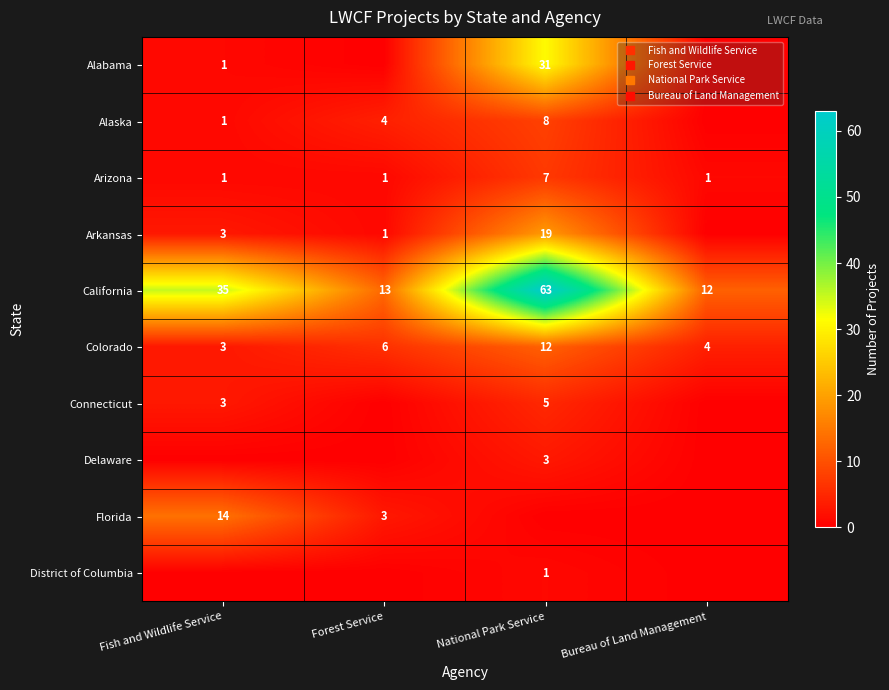

Rank the categories by Florida value from highest to lowest.

Fish and Wildlife Service, Forest Service, National Park Service, Bureau of Land Management